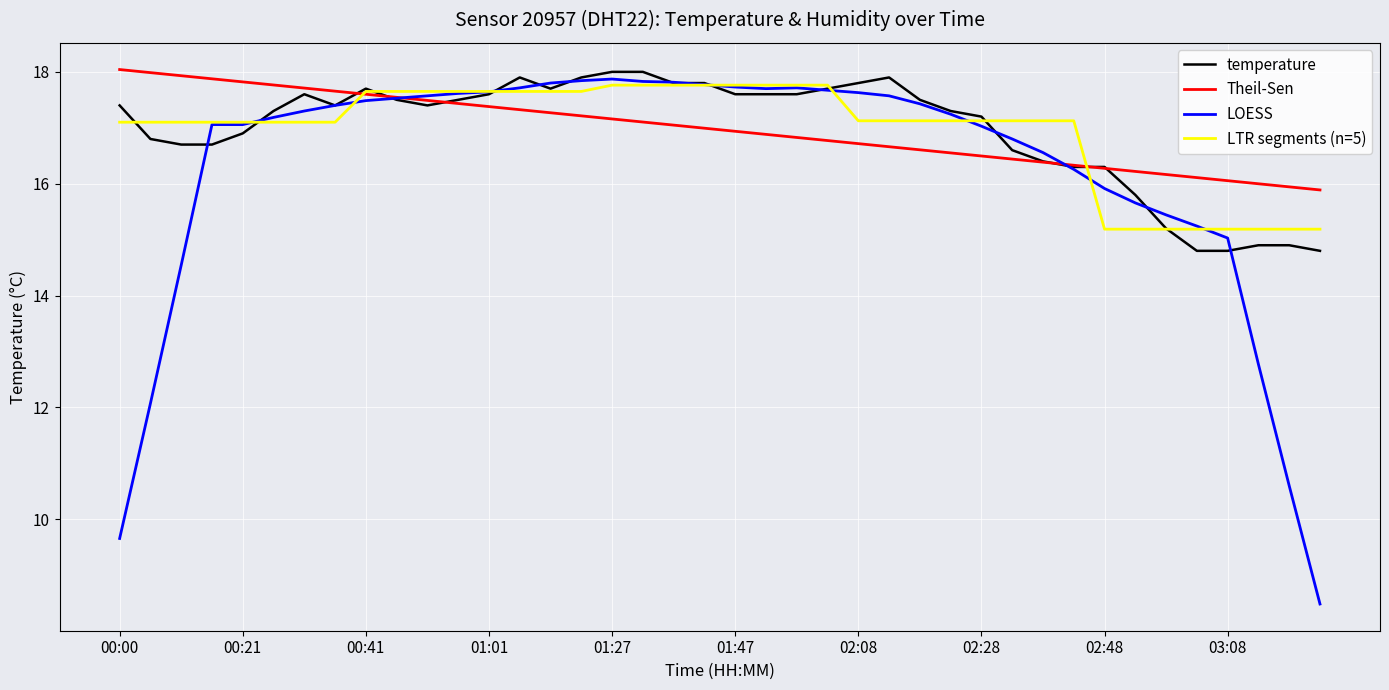

Which series has the largest range (max minus min)?

LOESS